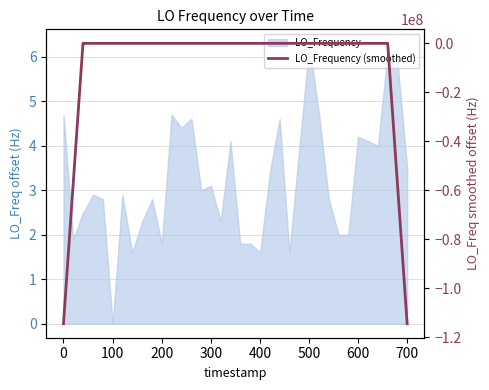

True or false: the data shows 1.1 at 29.

False